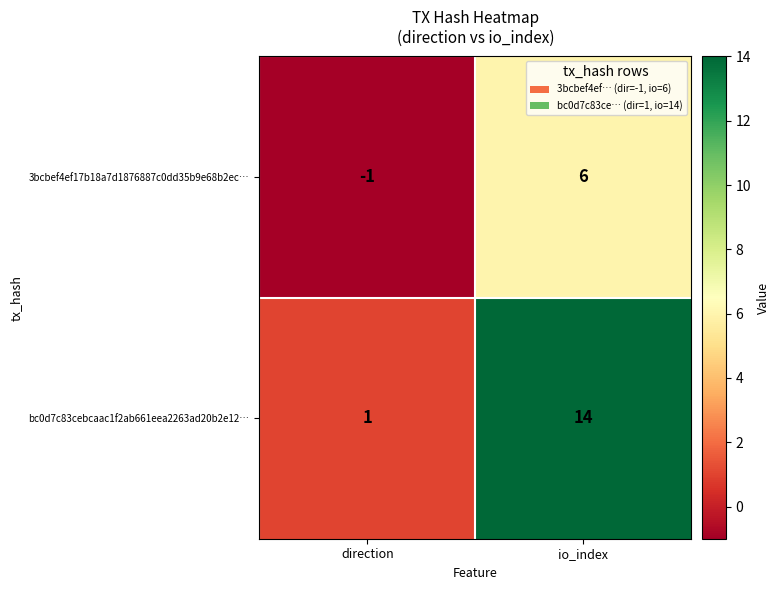

What is the difference between the bc0d7c83cebcaac1f2ab661eea2263ad20b2e12… values at io_index and direction?

13